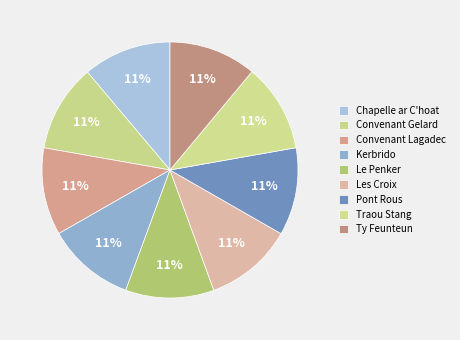

To the nearest percent, what is the average slice percentage?

11%